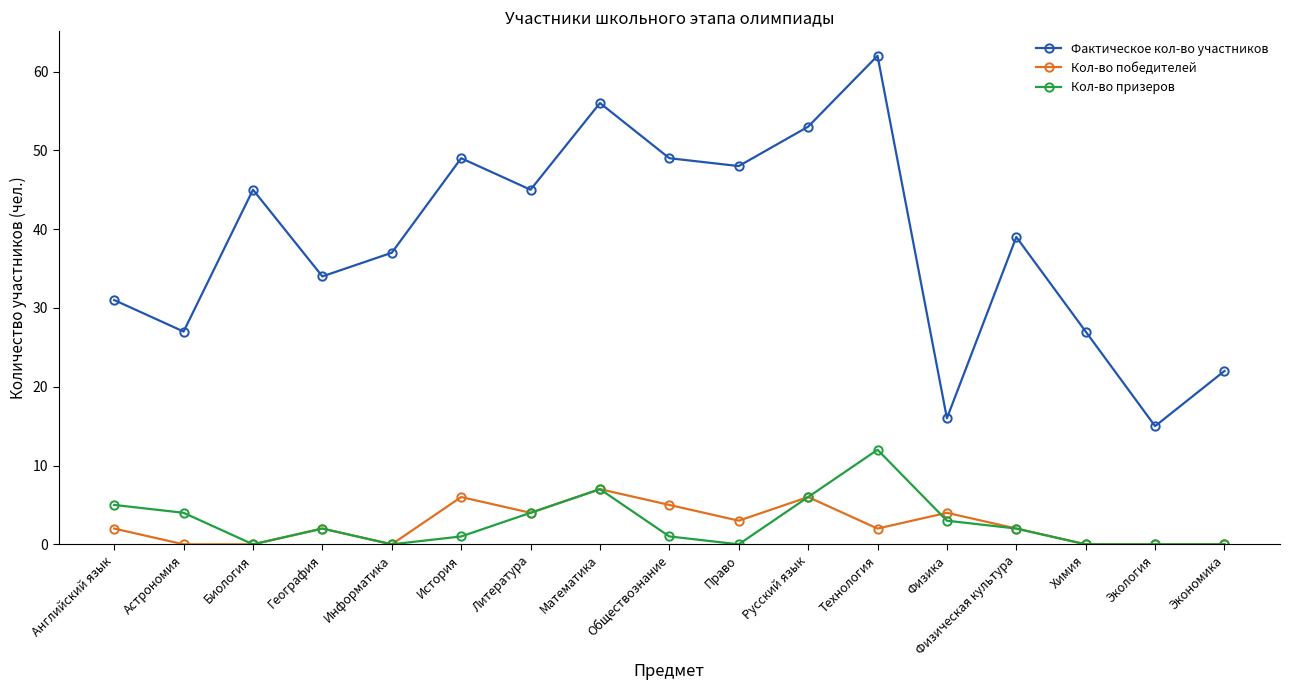

Reading left to right, list all the values displayed in this chart.

Фактическое кол-во участников: Английский язык=31	Астрономия=27	Биология=45	География=34	Информатика=37	История=49	Литература=45	Математика=56	Обществознание=49	Право=48	Русский язык=53	Технология=62	Физика=16	Физическая культура=39	Химия=27	Экология=15	Экономика=22
Кол-во победителей: Английский язык=2	Астрономия=0	Биология=0	География=2	Информатика=0	История=6	Литература=4	Математика=7	Обществознание=5	Право=3	Русский язык=6	Технология=2	Физика=4	Физическая культура=2	Химия=0	Экология=0	Экономика=0
Кол-во призеров: Английский язык=5	Астрономия=4	Биология=0	География=2	Информатика=0	История=1	Литература=4	Математика=7	Обществознание=1	Право=0	Русский язык=6	Технология=12	Физика=3	Физическая культура=2	Химия=0	Экология=0	Экономика=0